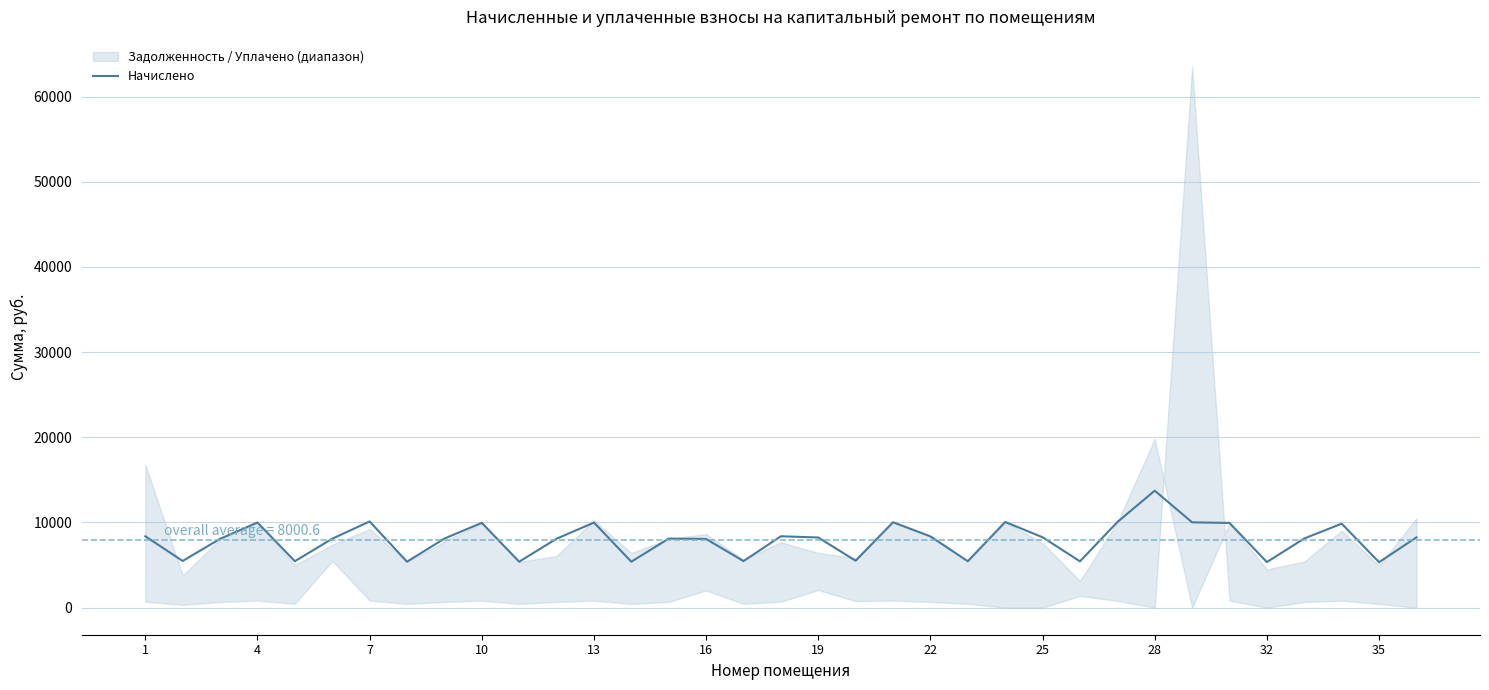

Where does the data first go above 8123?

1